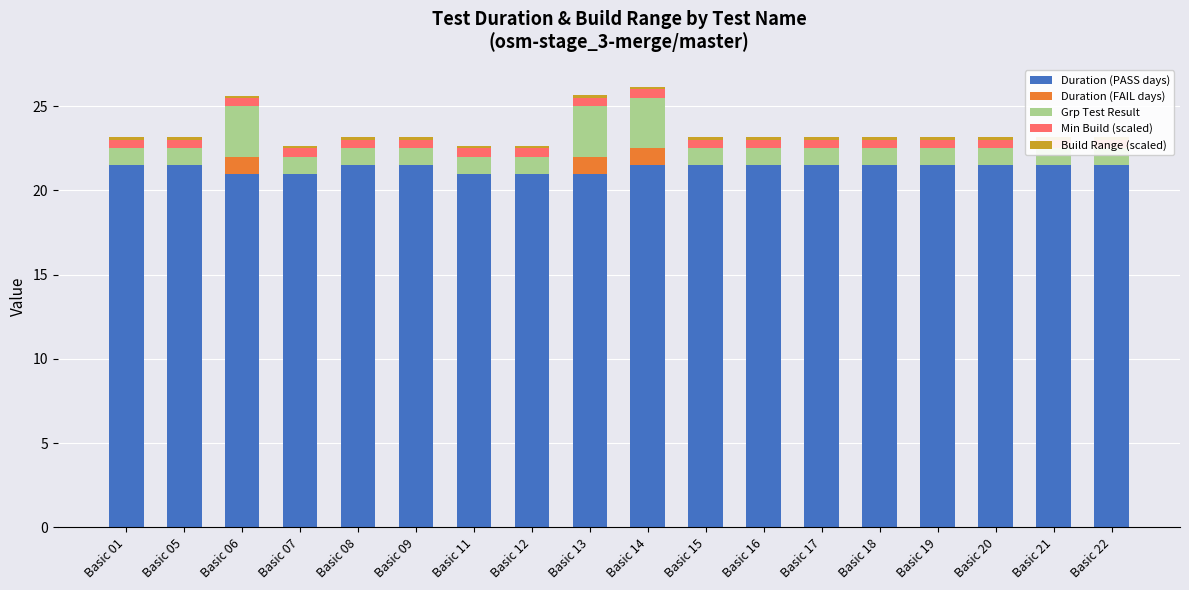

Reading left to right, list all the values displayed in this chart.

Duration (PASS days): Basic 01=21.5	Basic 05=21.5	Basic 06=21.0	Basic 07=21.0	Basic 08=21.5	Basic 09=21.5	Basic 11=21.0	Basic 12=21.0	Basic 13=21.0	Basic 14=21.5	Basic 15=21.5	Basic 16=21.5	Basic 17=21.5	Basic 18=21.5	Basic 19=21.5	Basic 20=21.5	Basic 21=21.5	Basic 22=21.5
Duration (FAIL days): Basic 01=0.0	Basic 05=0.0	Basic 06=1.0	Basic 07=0.0	Basic 08=0.0	Basic 09=0.0	Basic 11=0.0	Basic 12=0.0	Basic 13=1.0	Basic 14=1.0	Basic 15=0.0	Basic 16=0.0	Basic 17=0.0	Basic 18=0.0	Basic 19=0.0	Basic 20=0.0	Basic 21=0.0	Basic 22=0.0
Grp Test Result: Basic 01=1.0	Basic 05=1.0	Basic 06=3.0	Basic 07=1.0	Basic 08=1.0	Basic 09=1.0	Basic 11=1.0	Basic 12=1.0	Basic 13=3.0	Basic 14=3.0	Basic 15=1.0	Basic 16=1.0	Basic 17=1.0	Basic 18=1.0	Basic 19=1.0	Basic 20=1.0	Basic 21=1.0	Basic 22=1.0
Min Build (scaled): Basic 01=0.5	Basic 05=0.5	Basic 06=0.5	Basic 07=0.5	Basic 08=0.5	Basic 09=0.5	Basic 11=0.5	Basic 12=0.5	Basic 13=0.5	Basic 14=0.5	Basic 15=0.5	Basic 16=0.5	Basic 17=0.5	Basic 18=0.5	Basic 19=0.5	Basic 20=0.5	Basic 21=0.5	Basic 22=0.5
Build Range (scaled): Basic 01=0.1	Basic 05=0.1	Basic 06=0.1	Basic 07=0.1	Basic 08=0.1	Basic 09=0.1	Basic 11=0.1	Basic 12=0.1	Basic 13=0.1	Basic 14=0.1	Basic 15=0.1	Basic 16=0.1	Basic 17=0.1	Basic 18=0.1	Basic 19=0.1	Basic 20=0.1	Basic 21=0.1	Basic 22=0.1